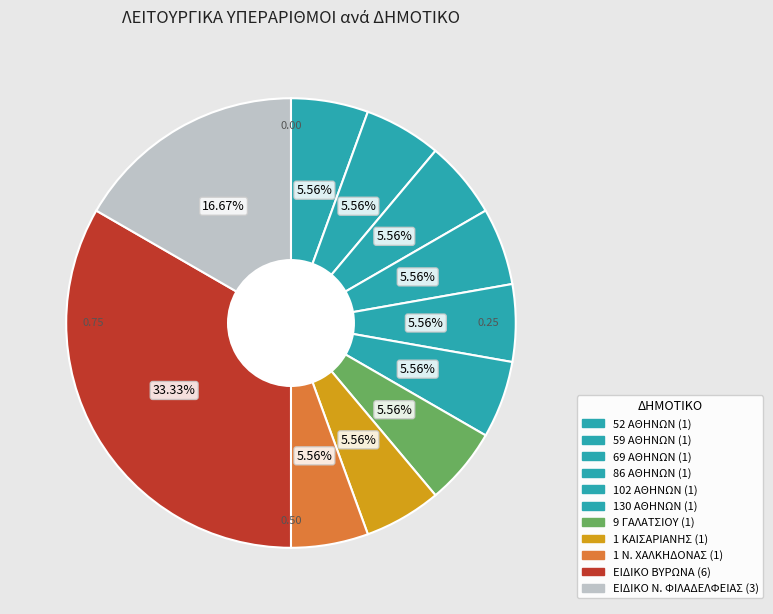

How many segments does this pie chart have?

11